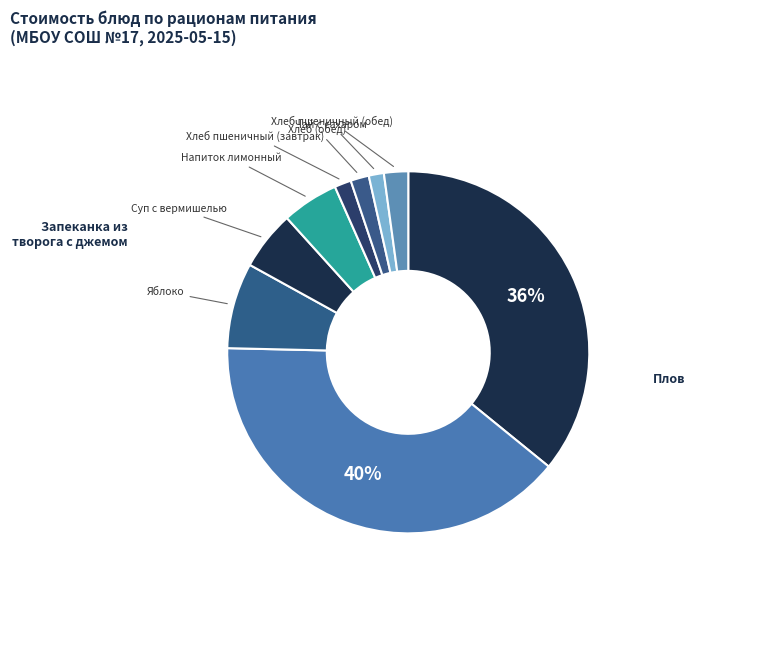

Which slice is the largest?

Запеканка из творога с джемом